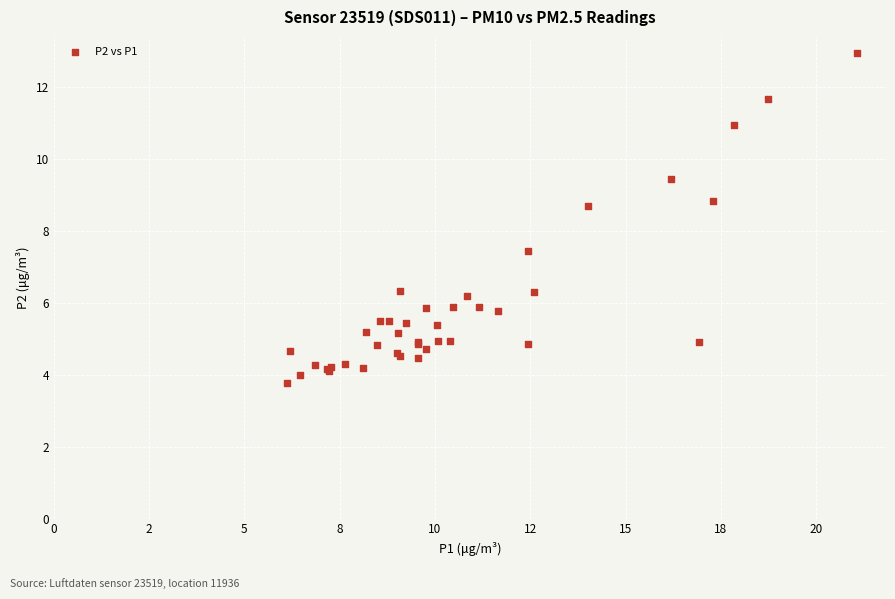

What Y value in the scatter plot is closest to 8?

7.5